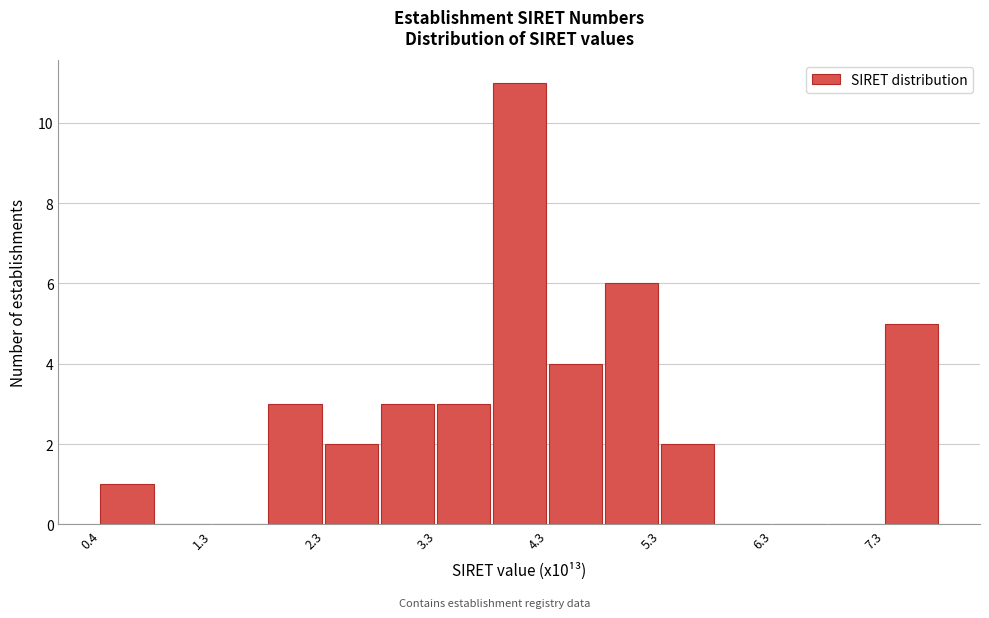

Over which range of the x-axis is the bar tallest?

3.8 to 4.3